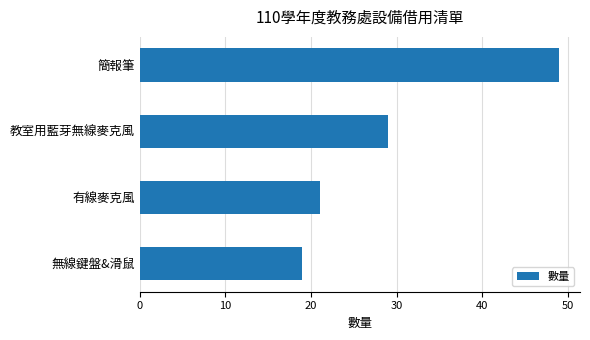

Reading bottom to top, what are all the values shown in this chart?

19	21	29	49